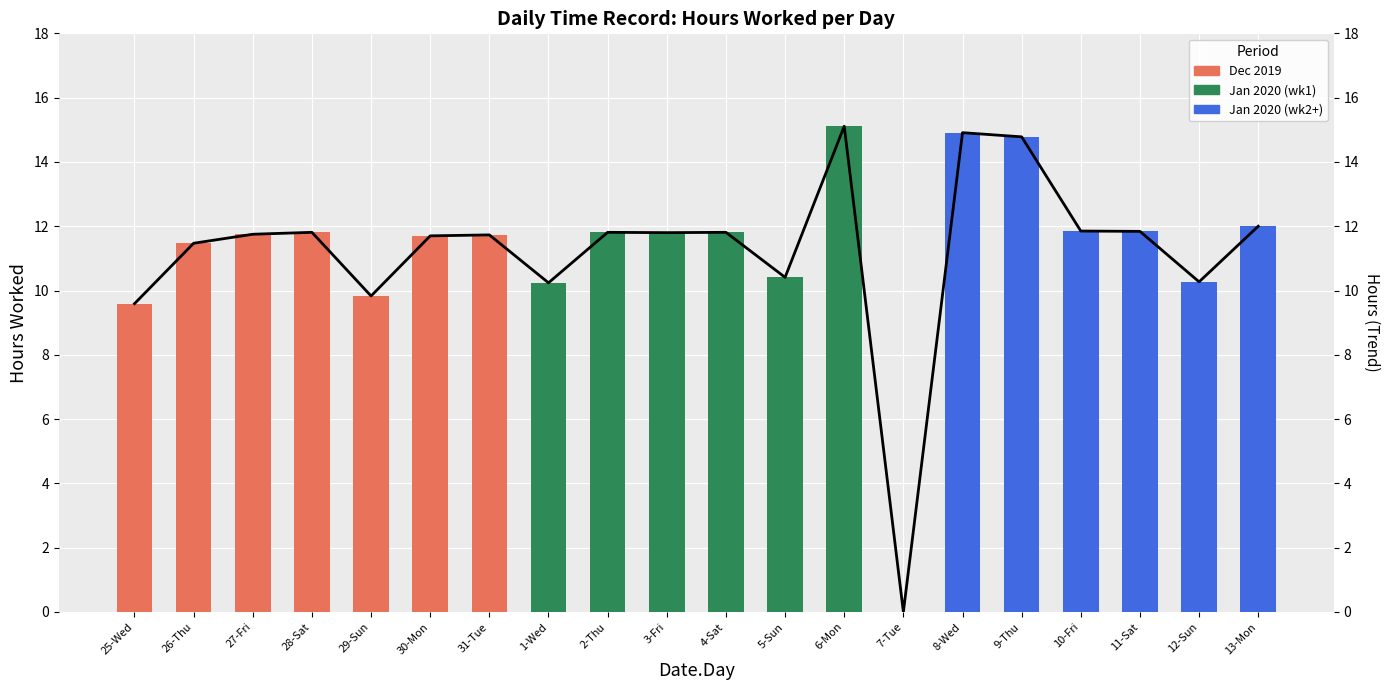

At which category is the sum across all series the highest?

6-Mon